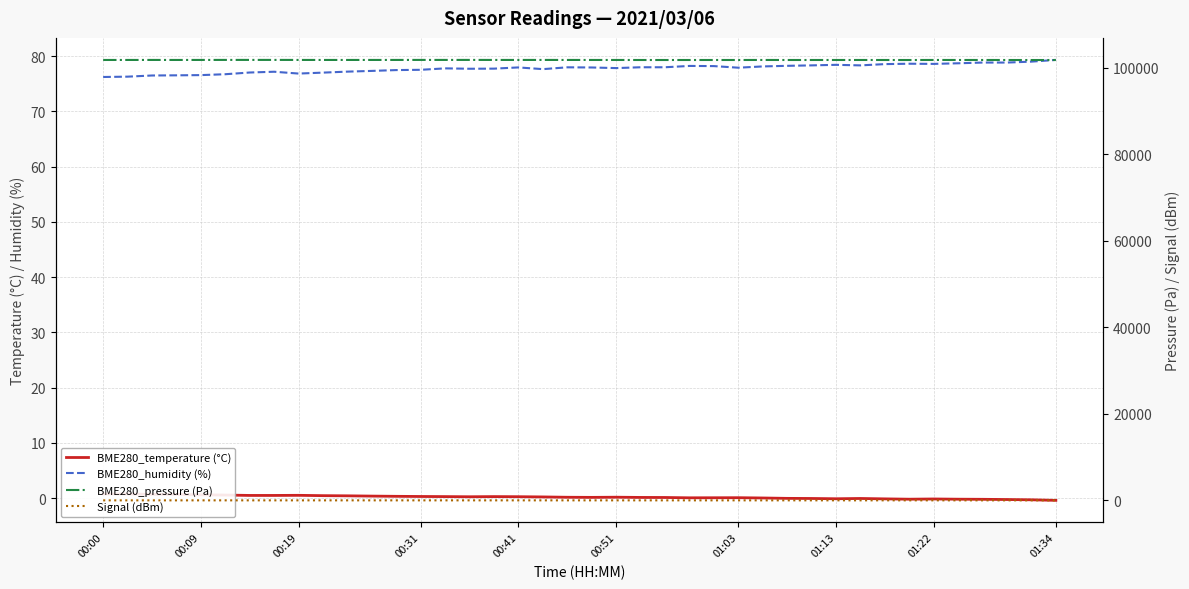

Is this an area chart (filled region under the line)?

No